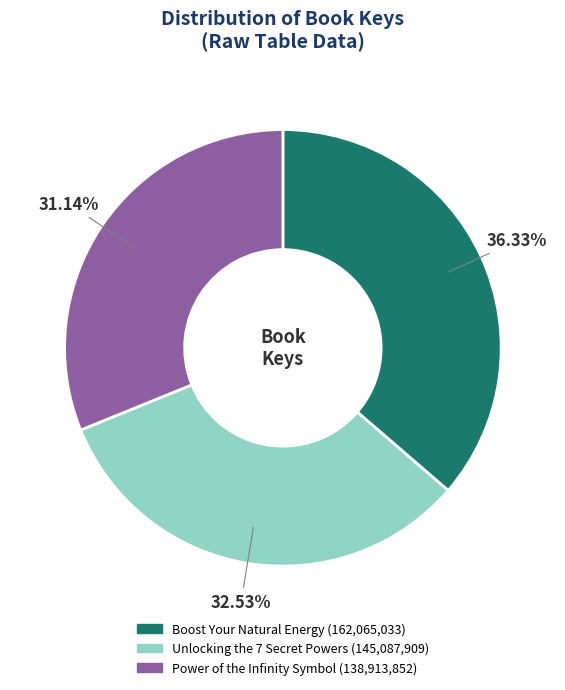

The Power of the Infinity Symbol slice represents 20% of the pie. True or false?

False